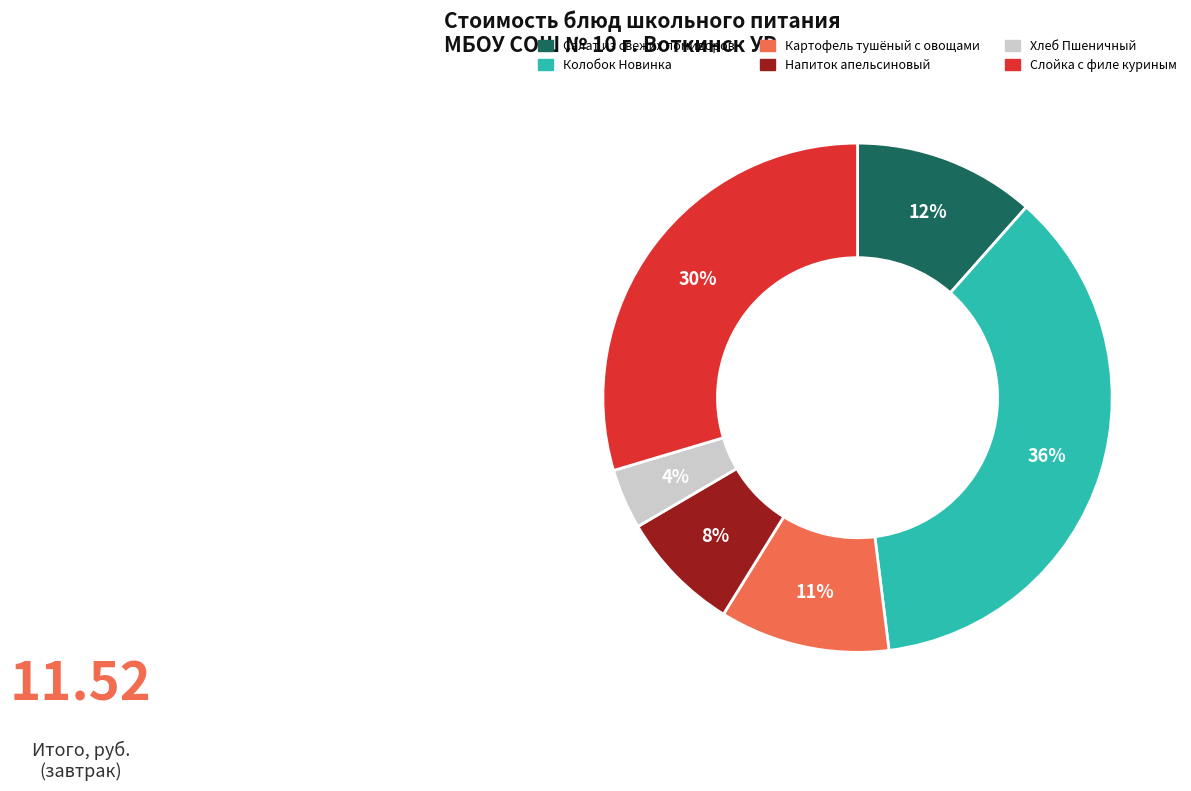

What percentage is the Хлеб Пшеничный slice, to the nearest percent?

4%